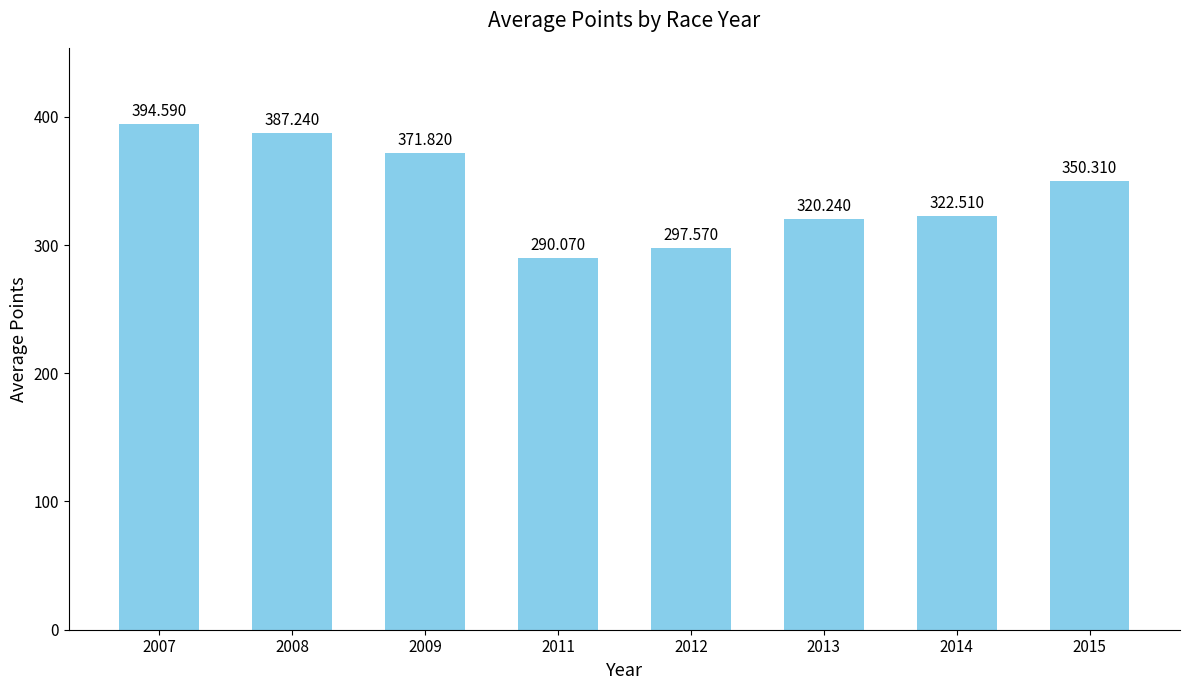

The chart shows a value of 257.9 at 2008. True or false?

False